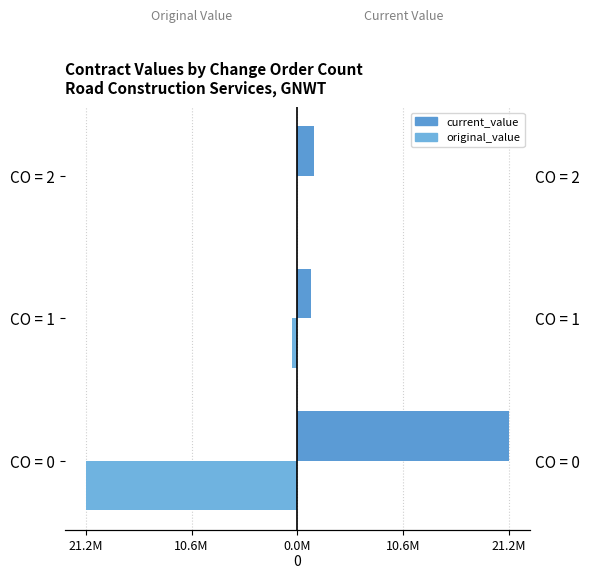

How many bars are there in total?

6